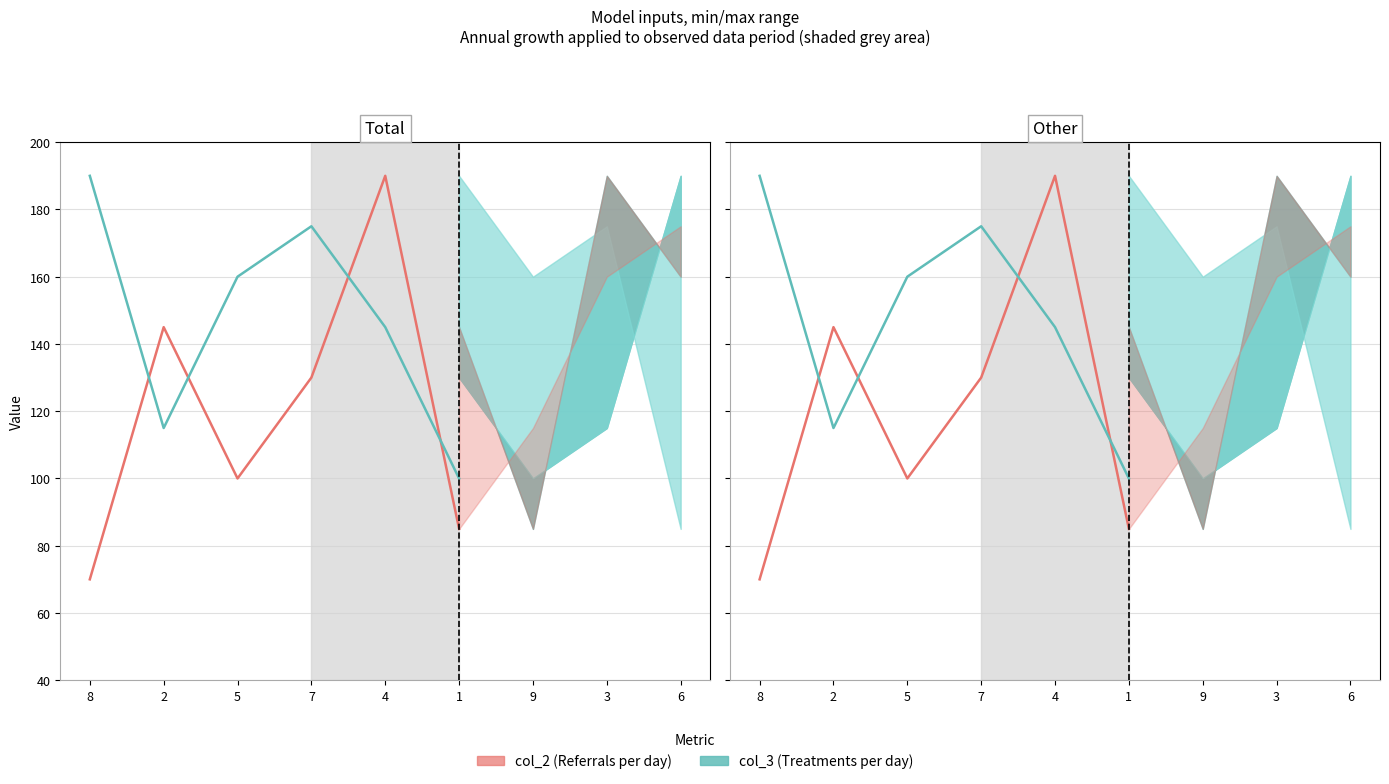

What is the smallest value displayed?

70